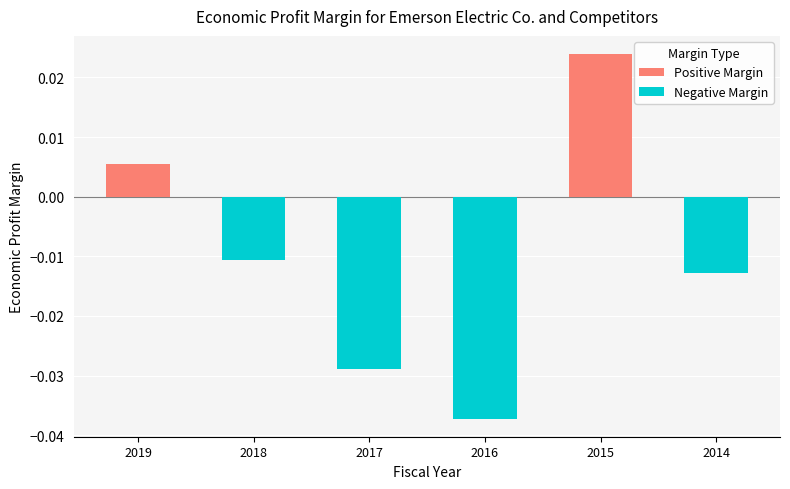

Rank the series at 2014 from highest to lowest value.

Positive Margin, Negative Margin